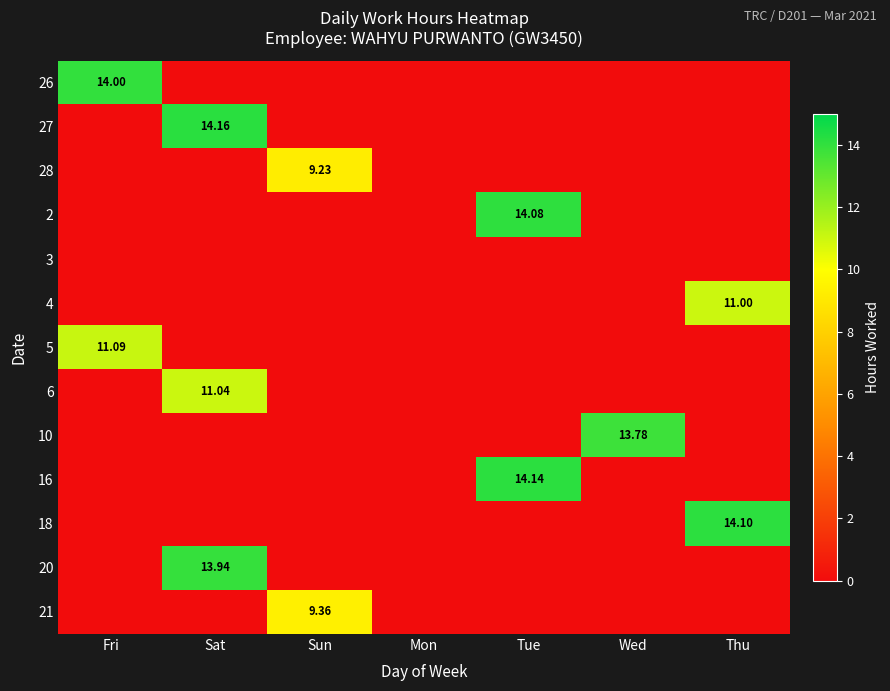

Between Fri and Tue, which series saw the biggest shift?

16